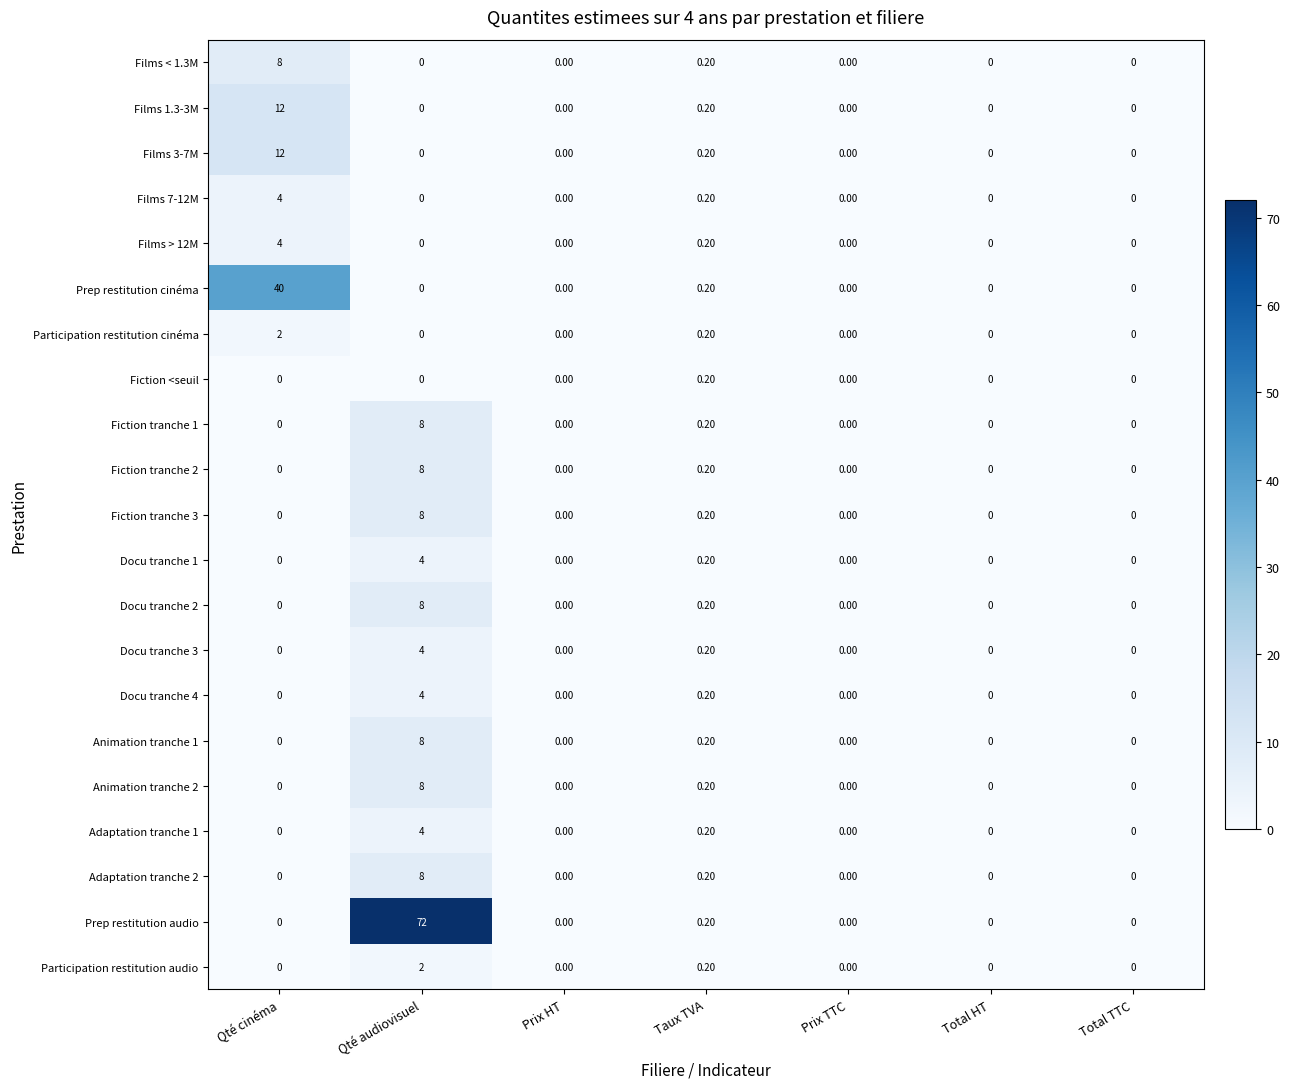

At which label is Adaptation tranche 2 closest to 4?

Taux TVA